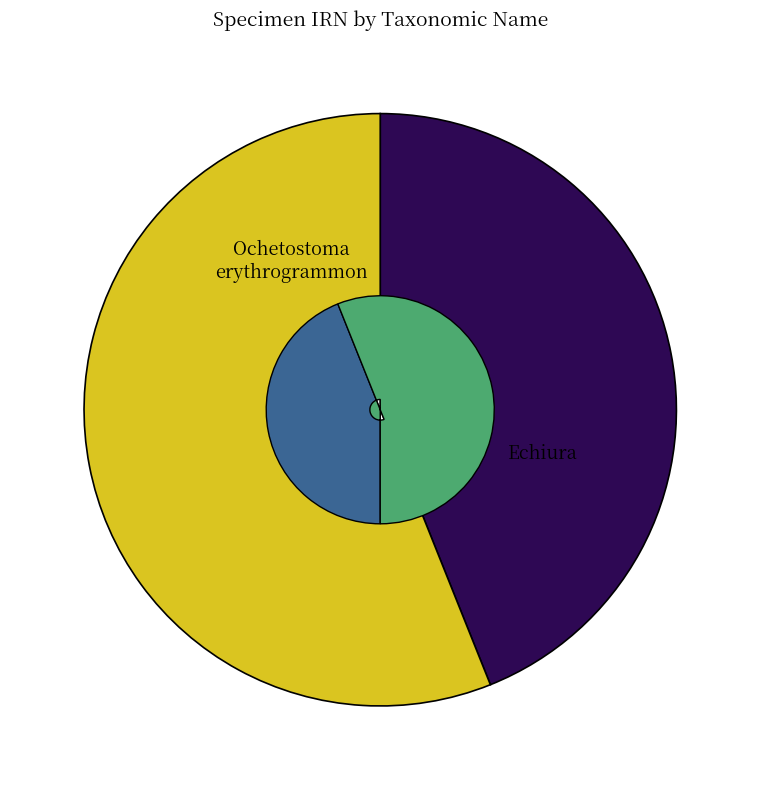

Count the number of slices in the pie.

2